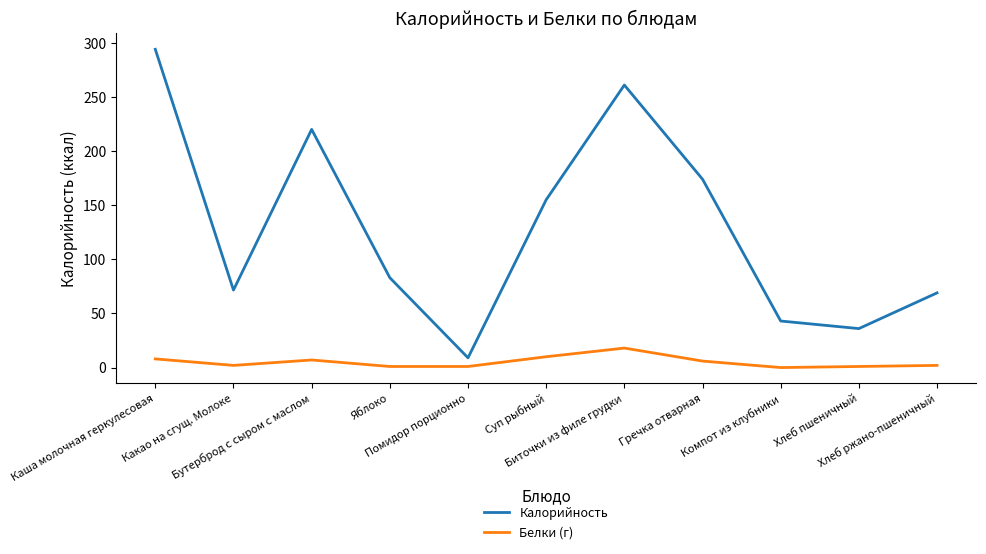

List the series in order of their peak value, lowest first.

Белки (г), Калорийность